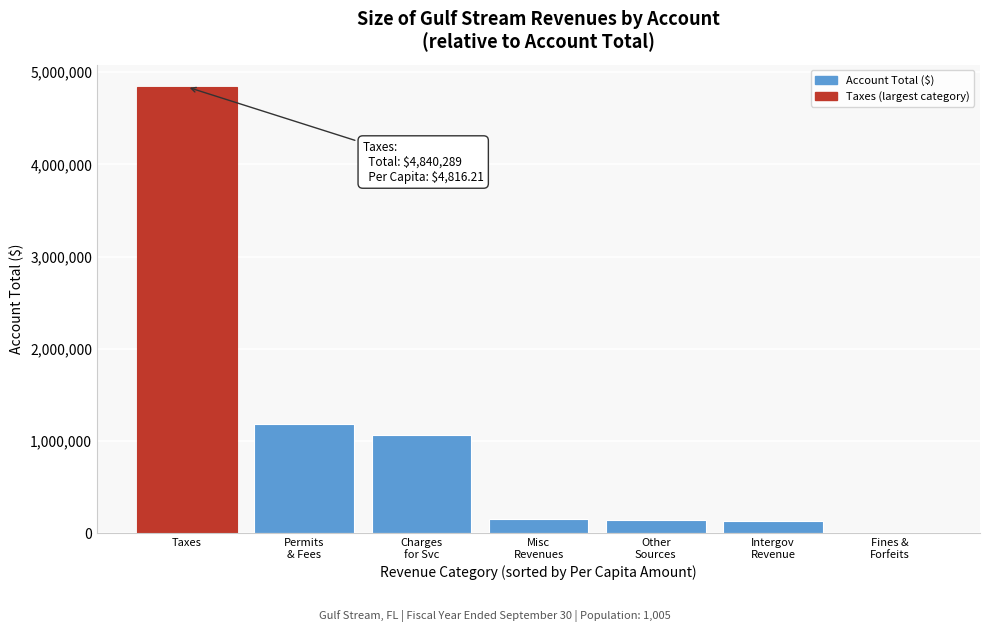

What is the sum of all values?

7516783